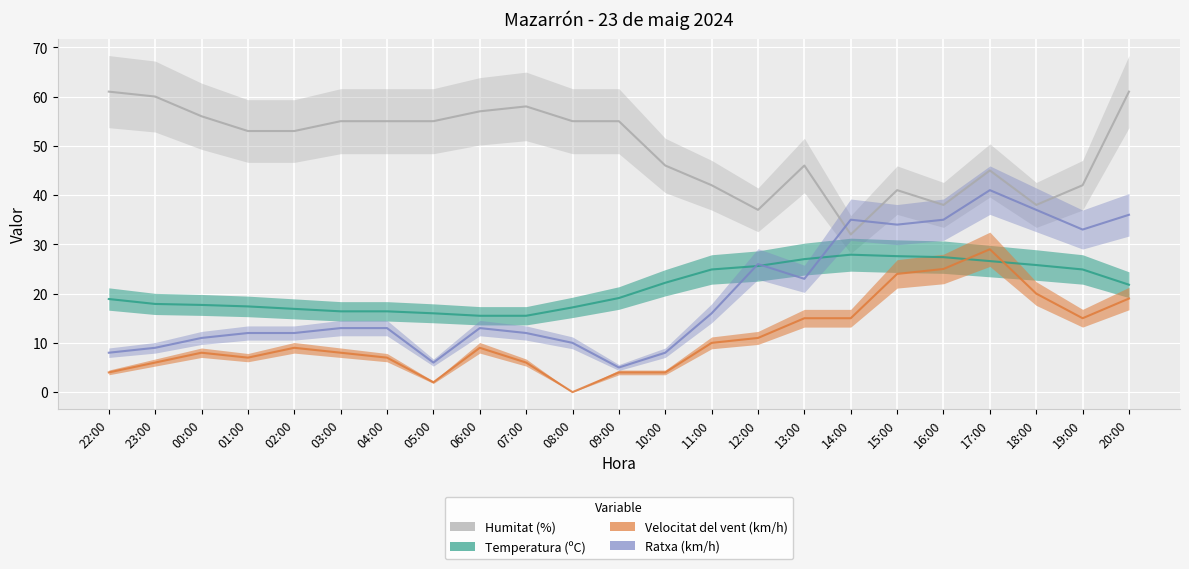

True or false: Velocitat del vent (km/h) and Ratxa (km/h) cross at least once.

False